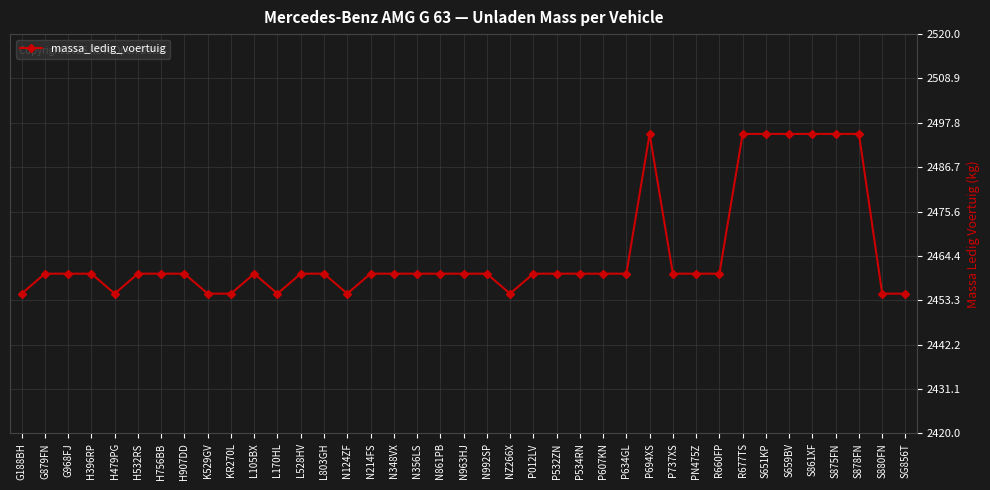

Which has a higher value, N124ZF or R660FP?

R660FP